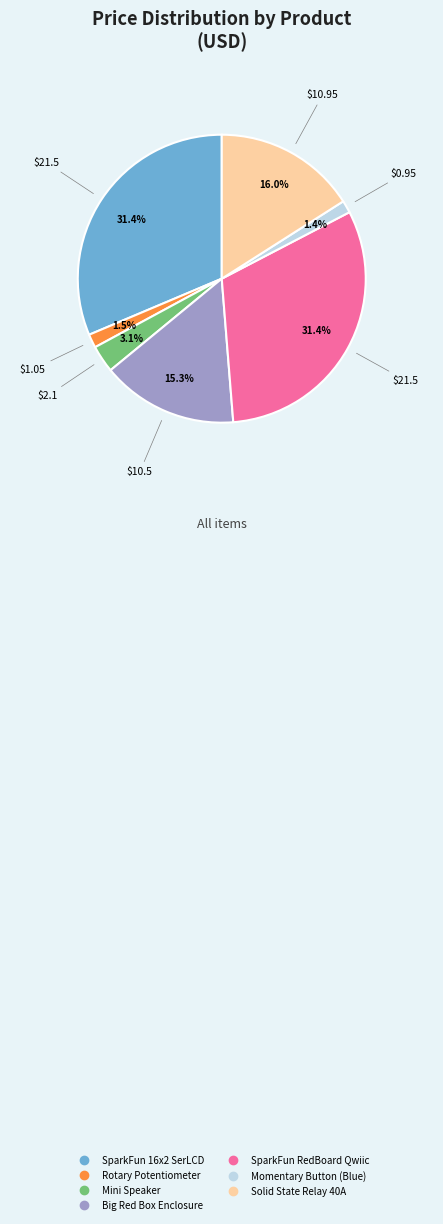

Is there a majority slice in this chart?

No